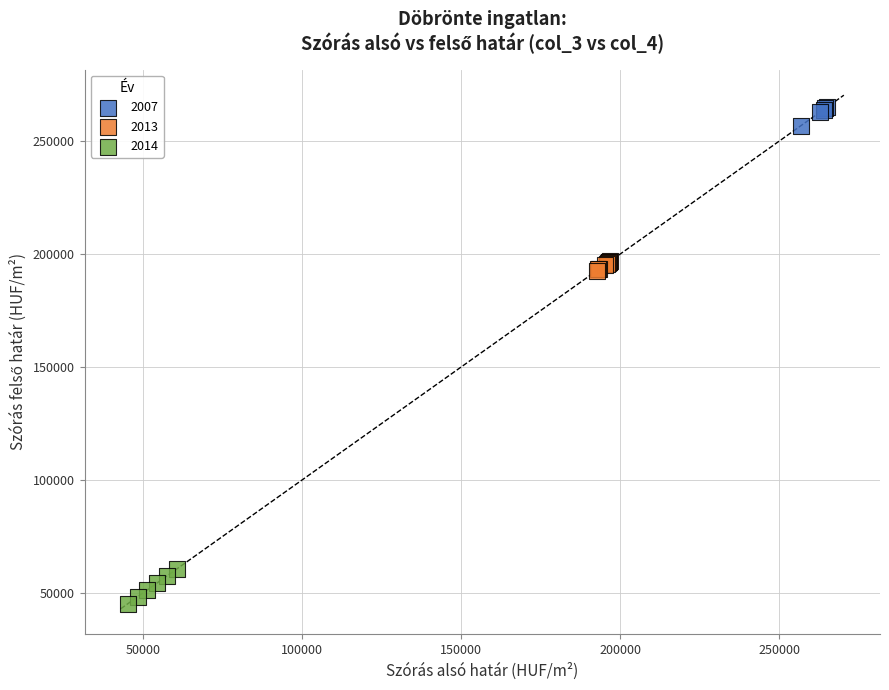

Which series contains the lowest Y value?

2014